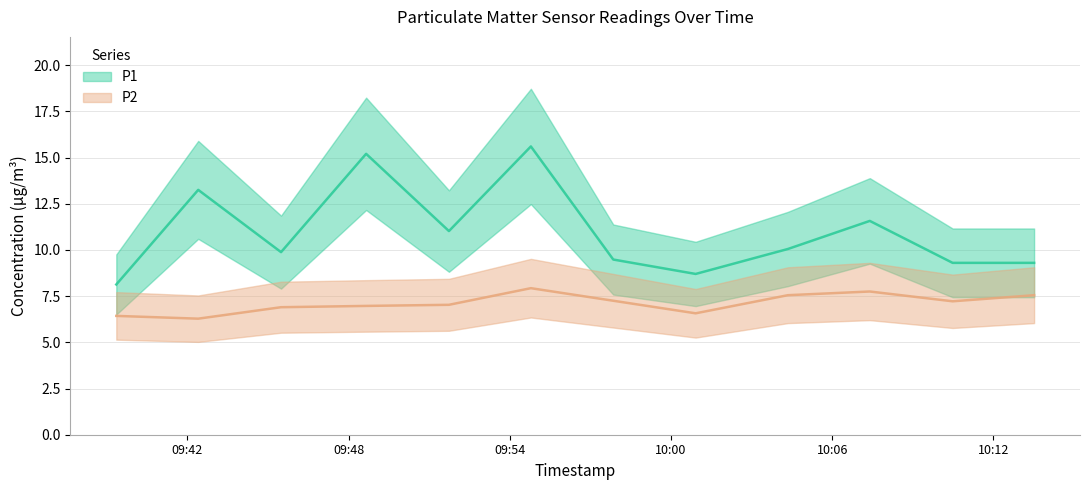

How many lines are shown in the chart?

2